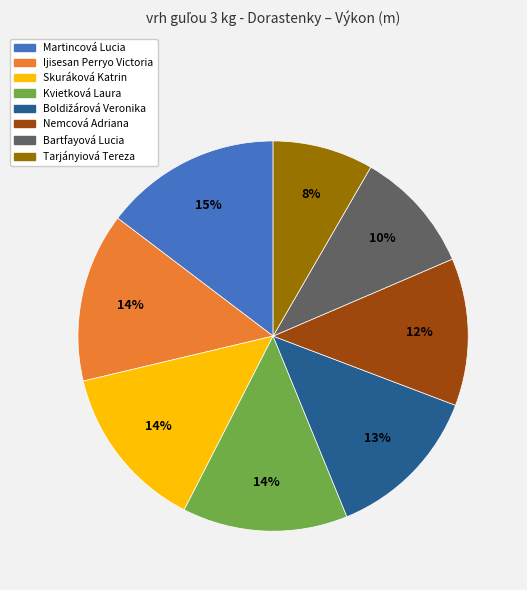

The Tarjányiová Tereza slice represents 21% of the pie. True or false?

False